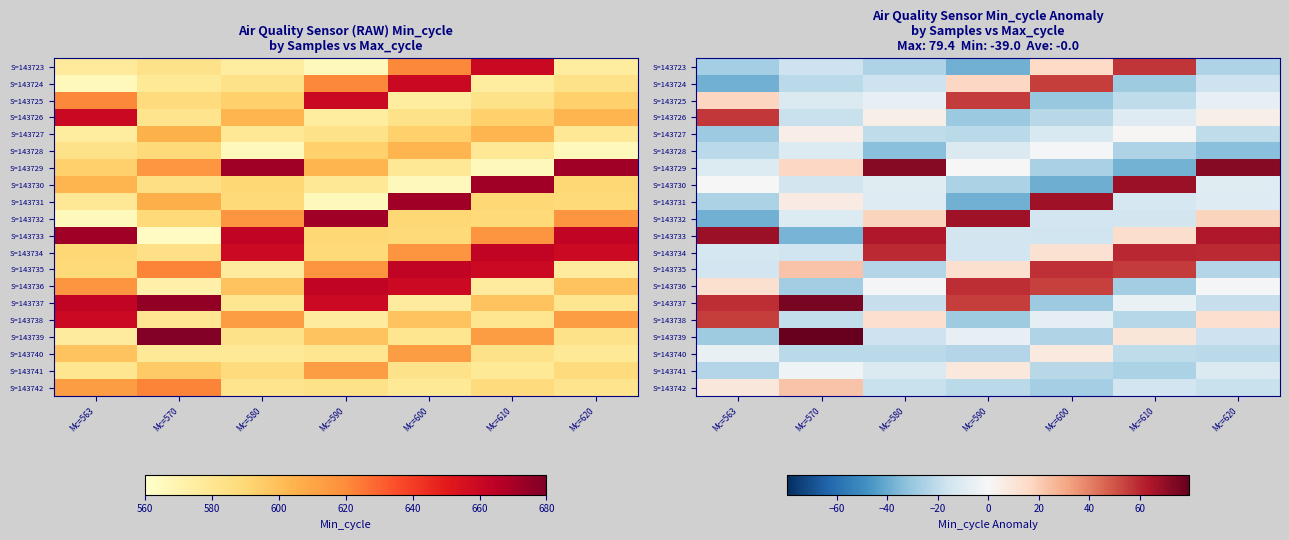

What is the sum of all S=143739 values?

-2.4